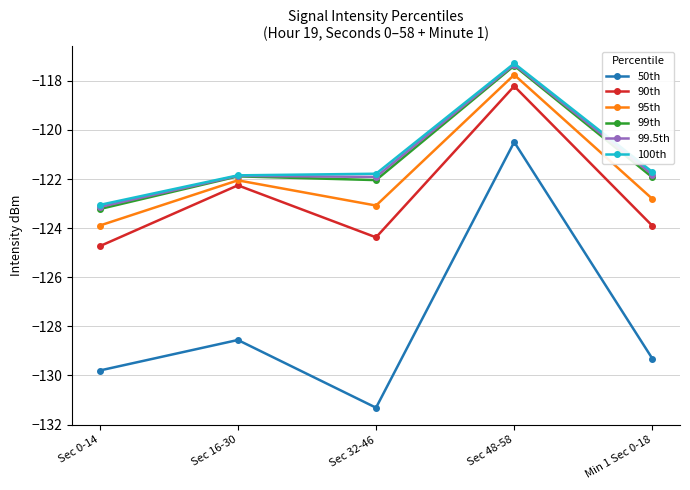

What is the total value across all series at Sec 48-58?

-708.5